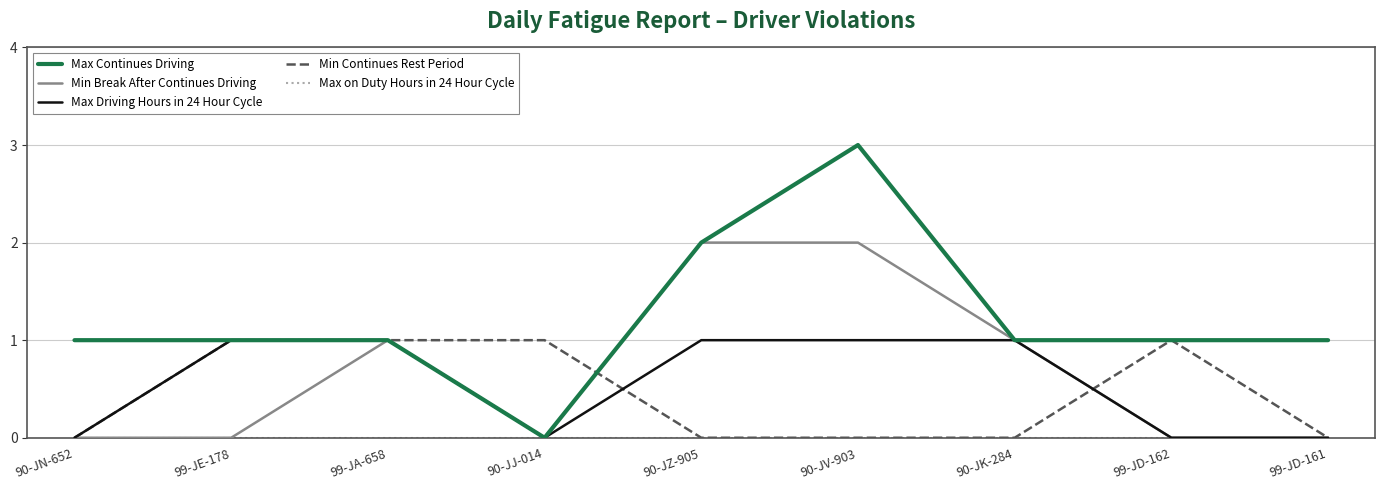

At which category is the sum across all series the highest?

90-JV-903